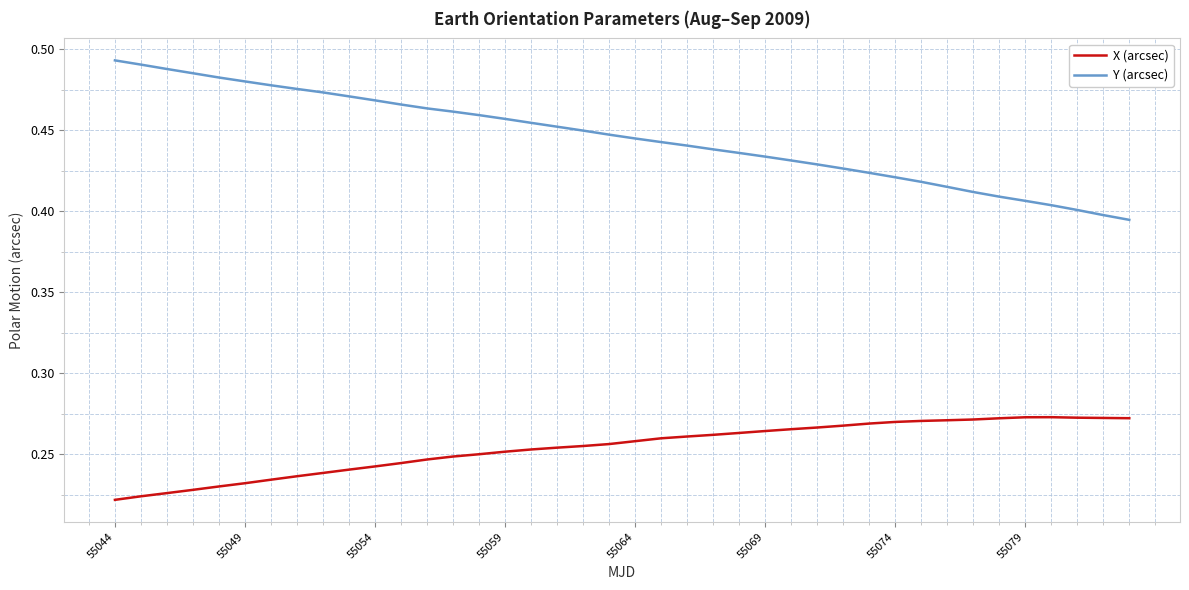

True or false: Y (arcsec) and X (arcsec) intersect in this chart.

False